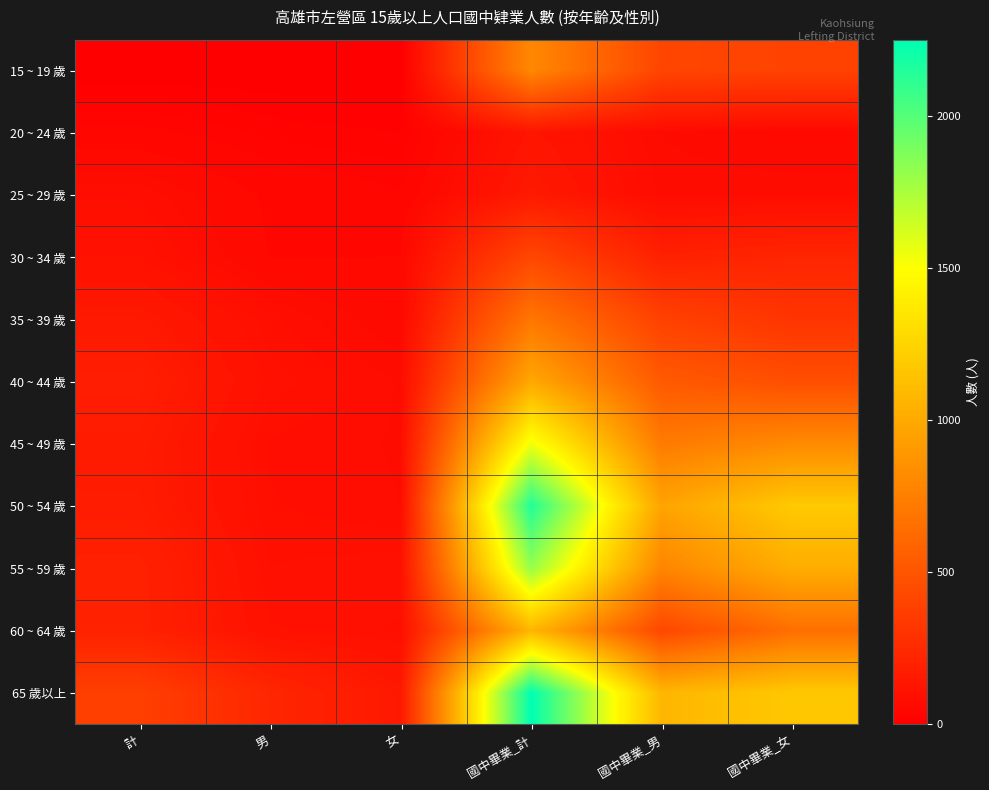

At how many categories does at least one series exceed 1007?

3